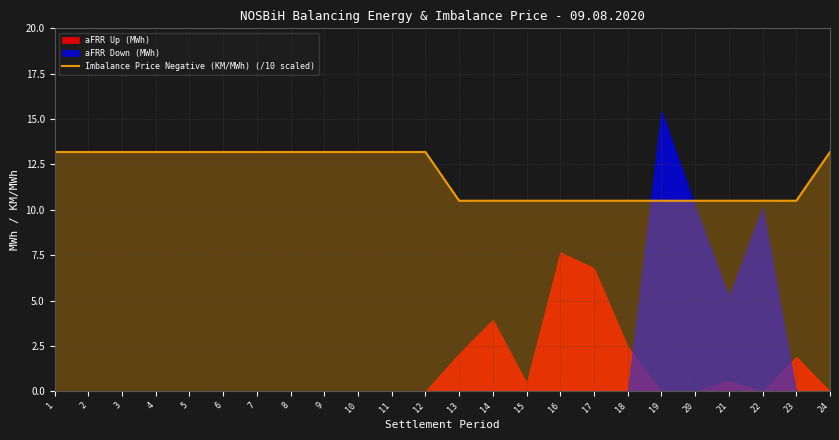

What is the maximum value for Imbalance Price Negative (KM/MWh) (/10 scaled)?

13.2